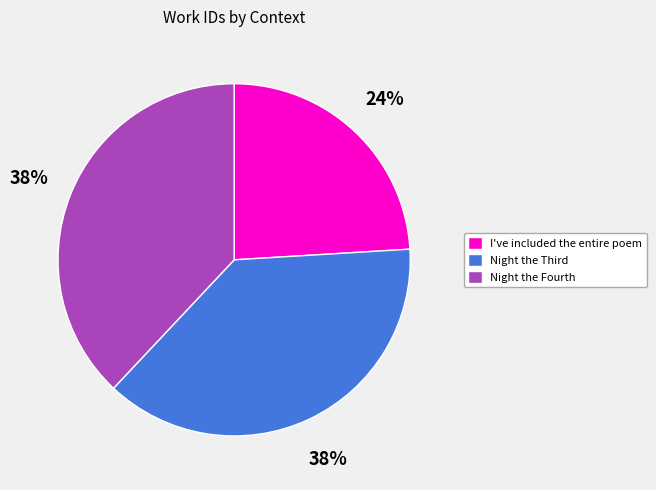

How many segments does this pie chart have?

3